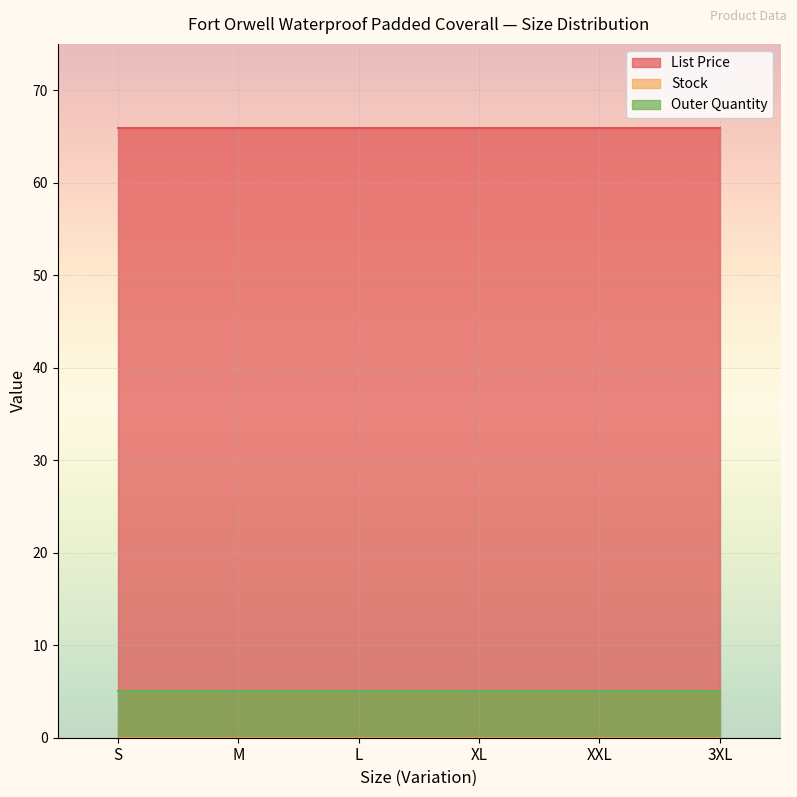

What is the difference between the highest and lowest values at M?

66.0